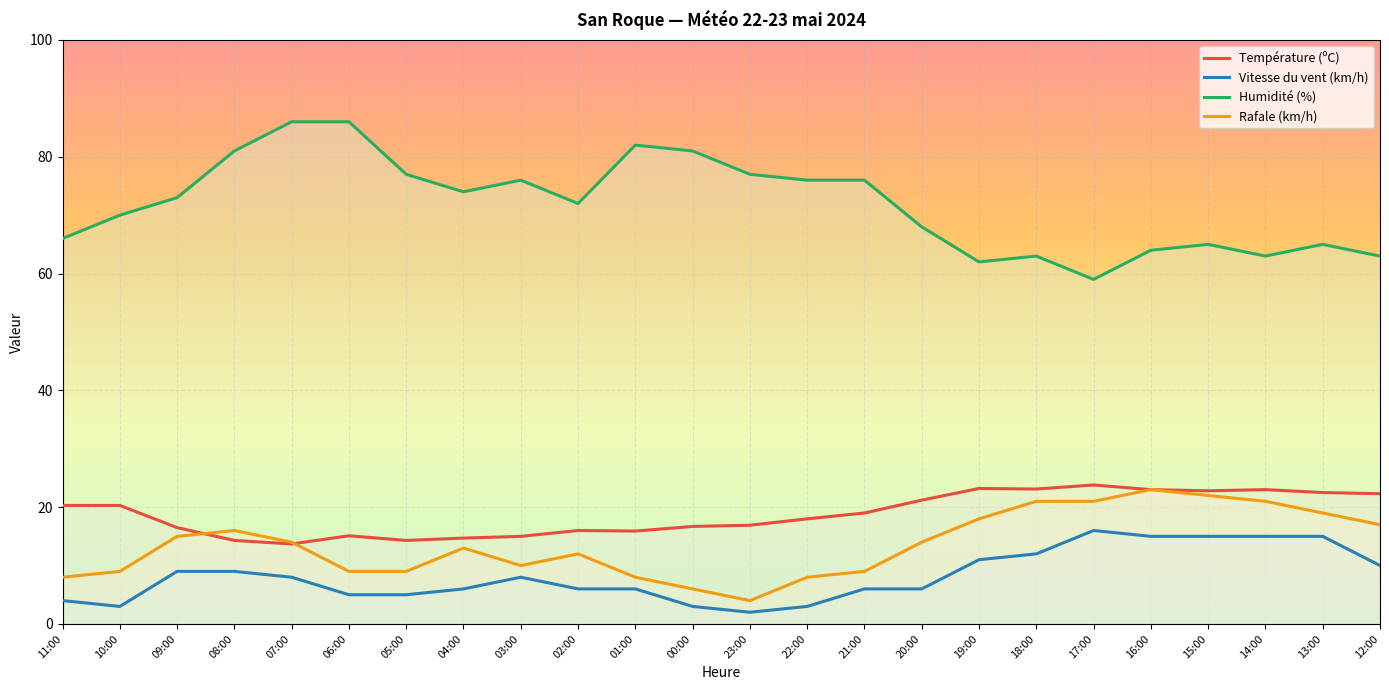

What is the value of the Humidité (%) point at the 19th from the left?

59.0